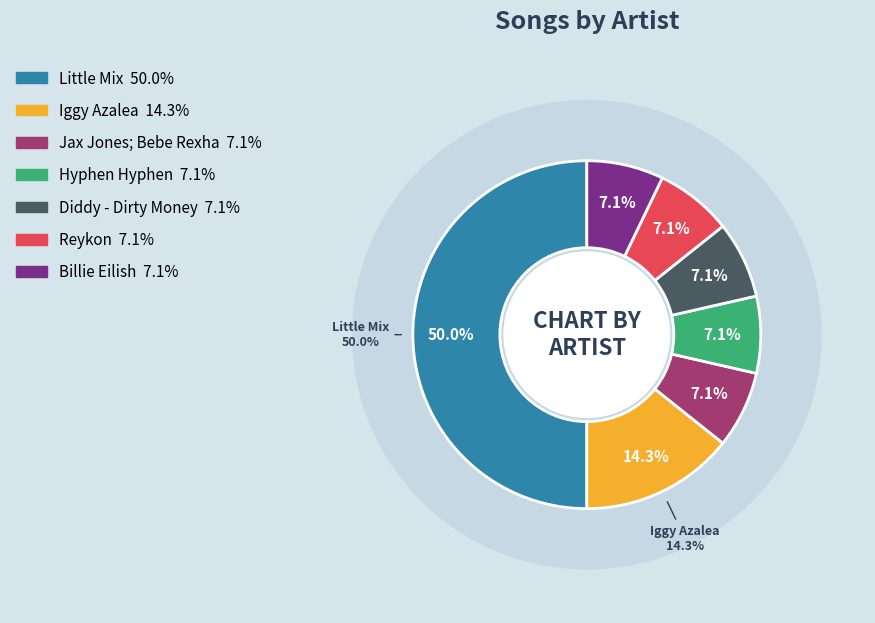

Which slice is the smallest?

Jax Jones; Bebe Rexha